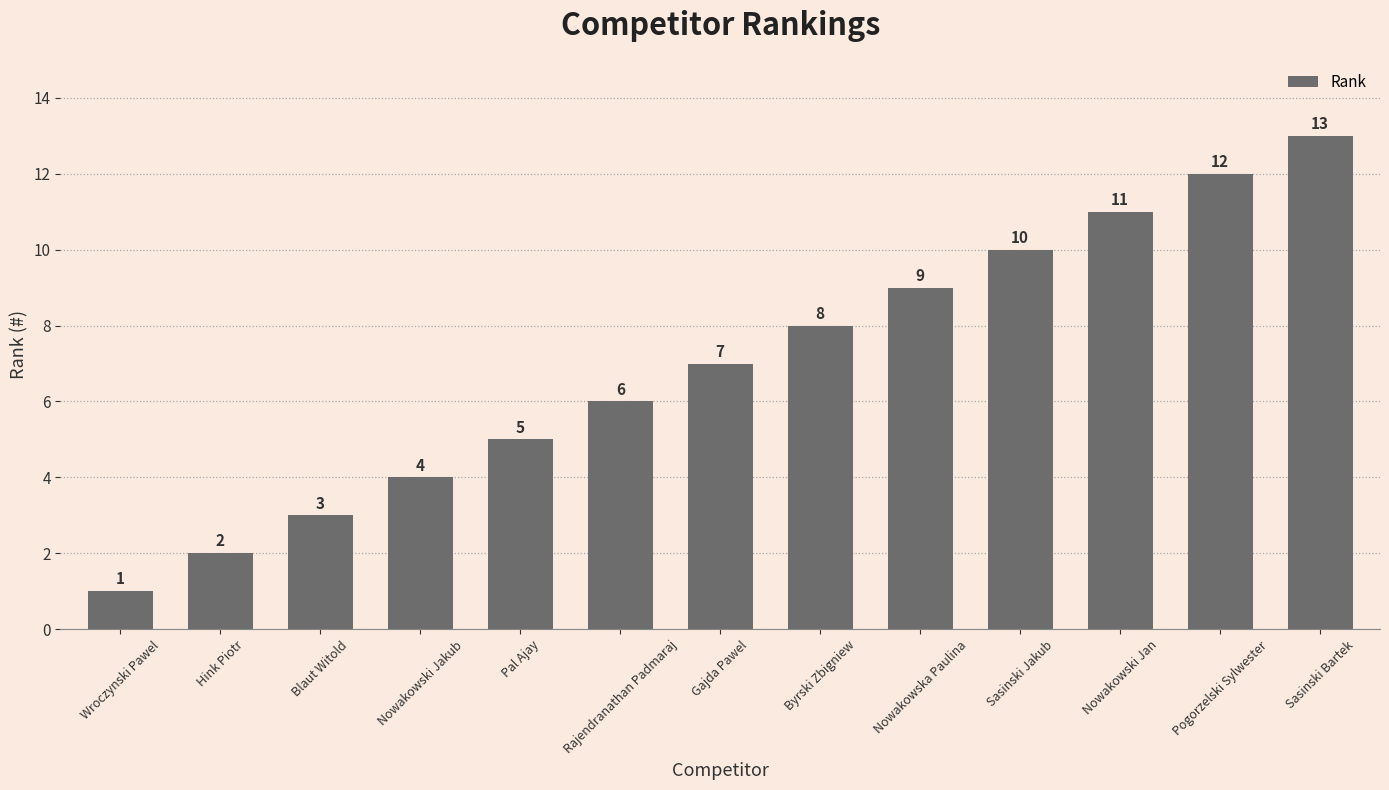

Rank the categories by value from highest to lowest.

Sasinski Bartek, Pogorzelski Sylwester, Nowakowski Jan, Sasinski Jakub, Nowakowska Paulina, Byrski Zbigniew, Gajda Pawel, Rajendranathan Padmaraj, Pal Ajay, Nowakowski Jakub, Blaut Witold, Hink Piotr, Wroczynski Pawel